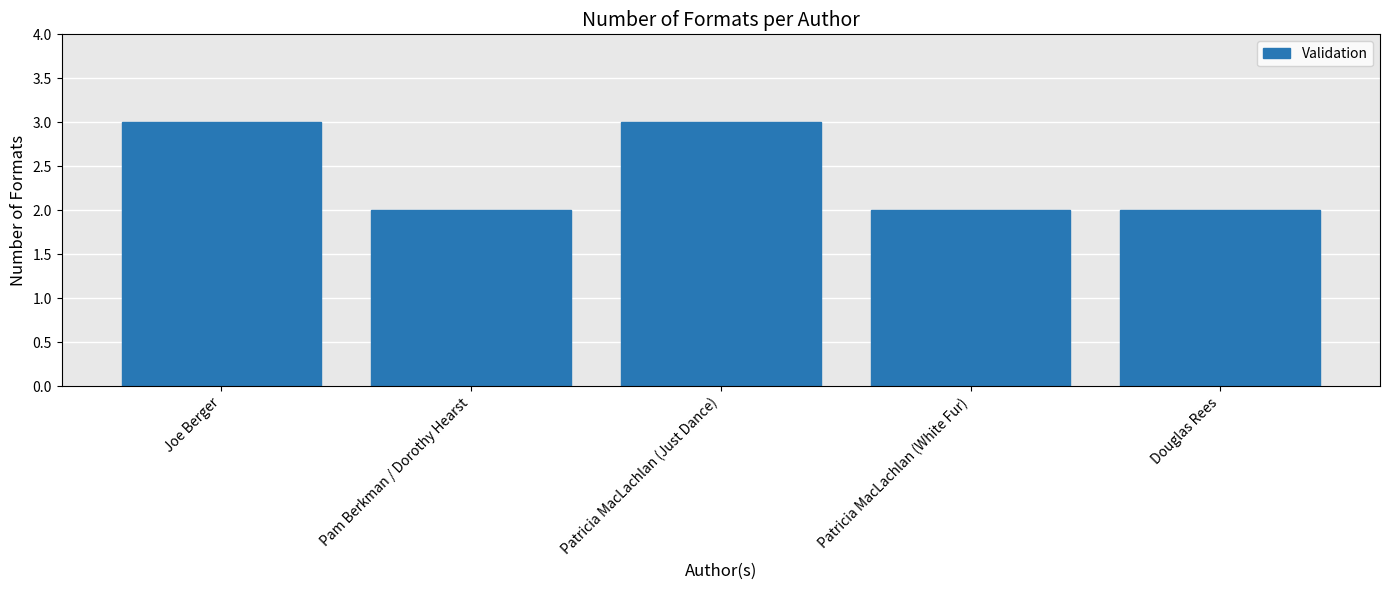

What is the approximate value at Joe Berger?

3